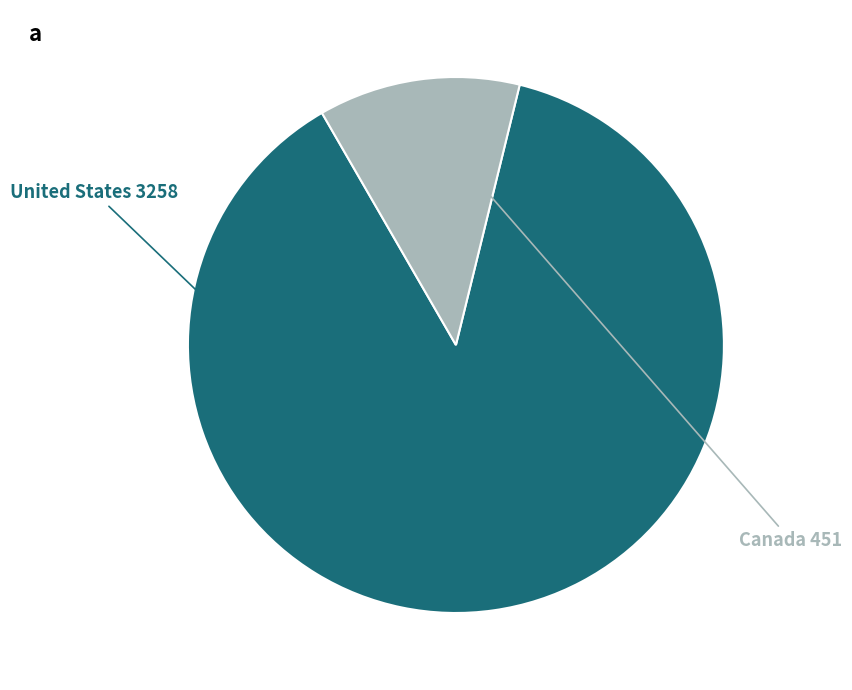

How many segments does this pie chart have?

2